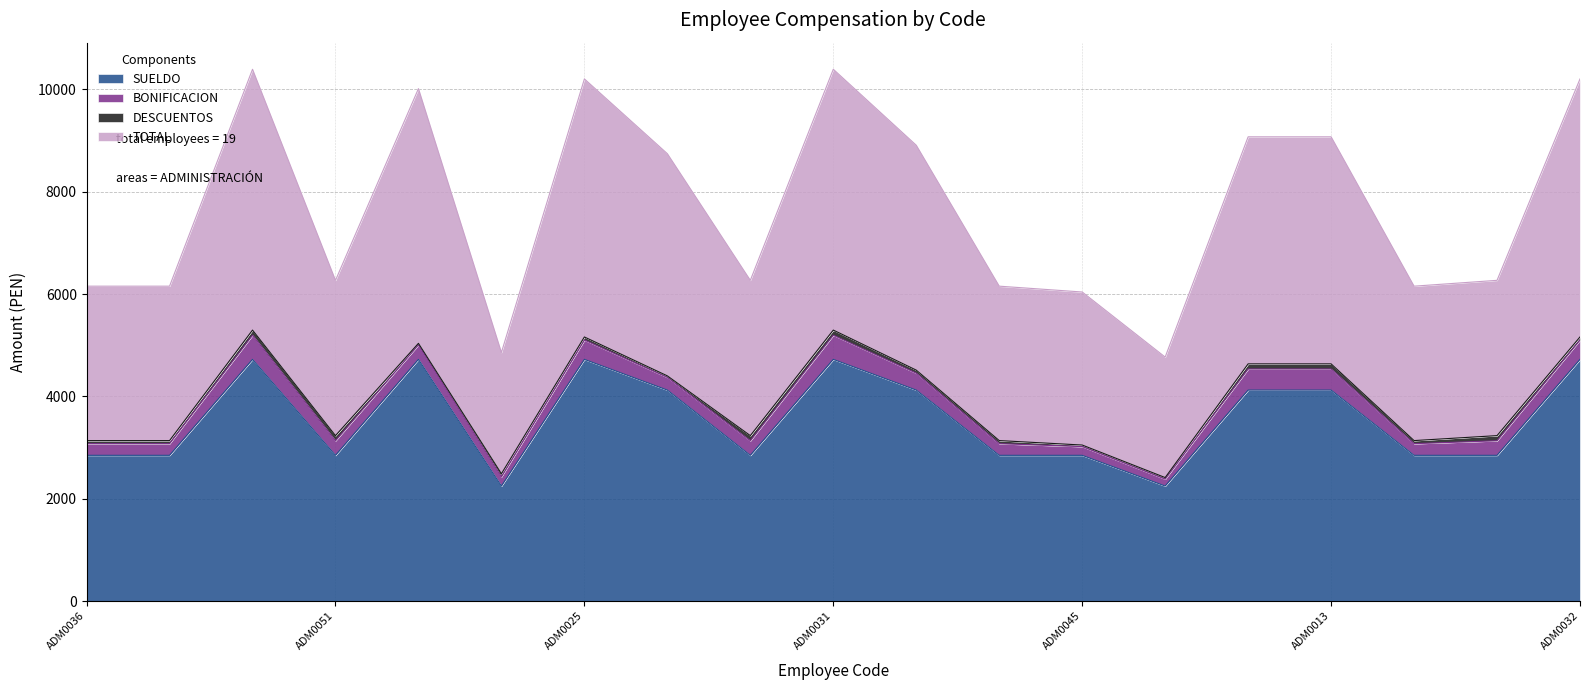

Reading right to left, extract all data points from this chart.

SUELDO: 4725.0	2850.0	2850.0	4125.0	4125.0	2250.0	2850.0	2850.0	4125.0	4725.0	2850.0	4125.0	4725.0	2250.0	4725.0	2850.0	4725.0	2850.0	2850.0
TOTAL: 5103.0	3135.0	3078.0	4537.5	4537.5	2385.0	3021.0	3078.0	4455.0	5197.5	3135.0	4372.5	5103.0	2430.0	5008.5	3135.0	5197.5	3078.0	3078.0